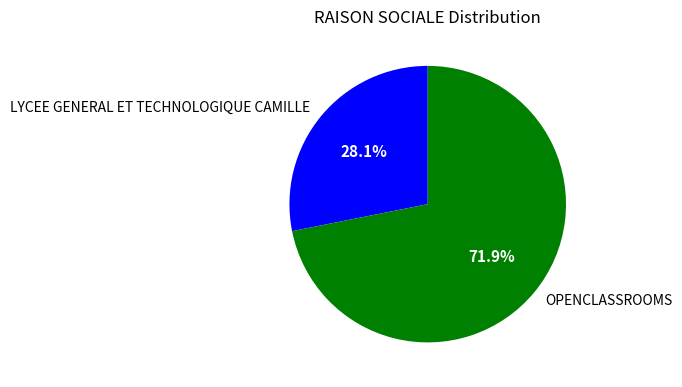

What percentage is the LYCEE GENERAL ET TECHNOLOGIQUE CAMILLE slice, to the nearest percent?

28%